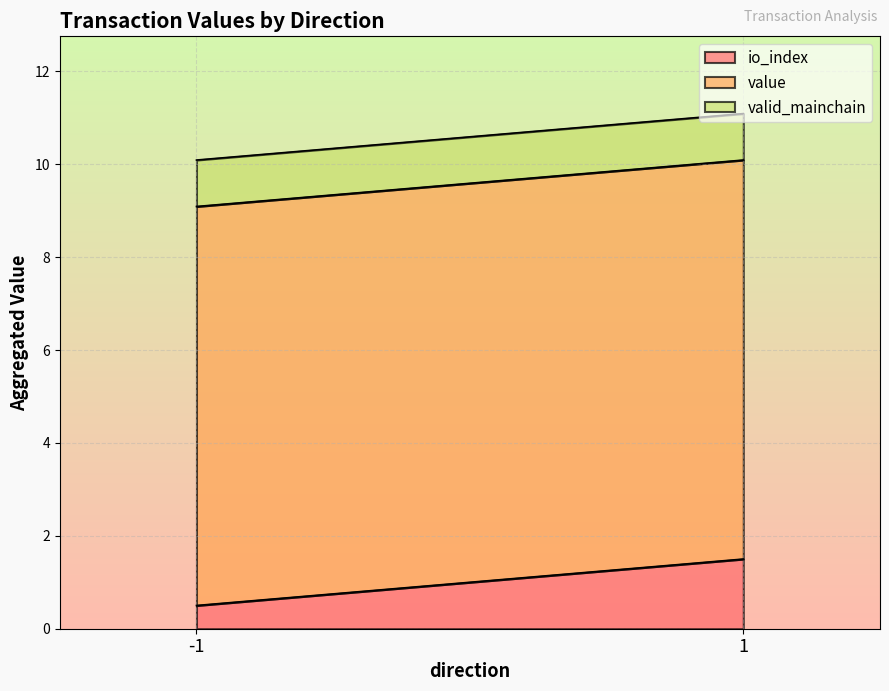

True or false: io_index and valid_mainchain cross at least once.

False